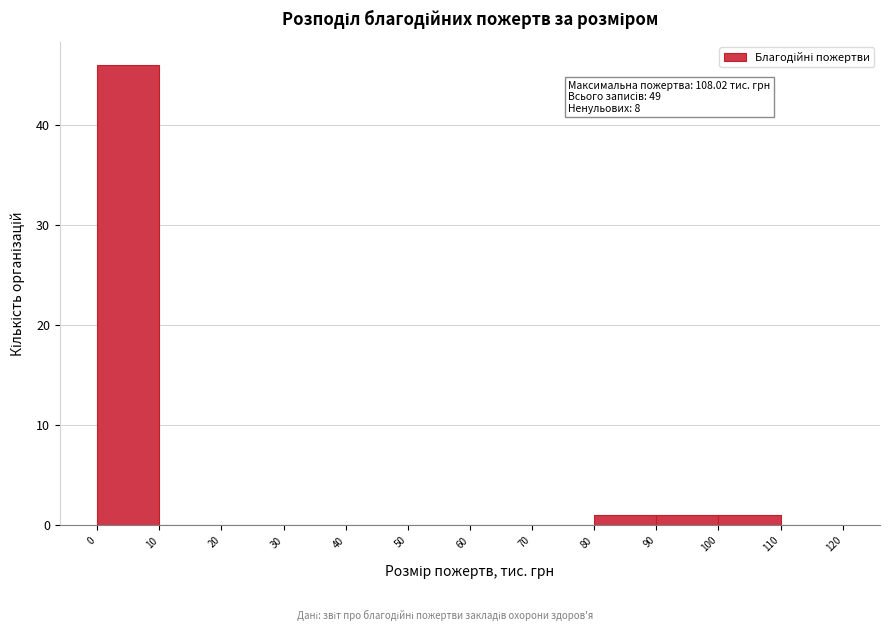

Which range on the x-axis has the tallest bar?

0 to 10